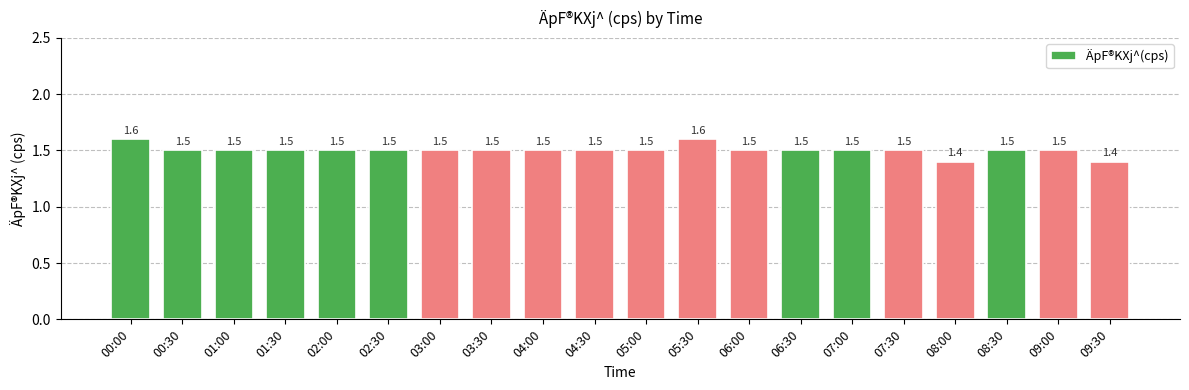

The value at 03:00 is 1.5. True or false?

True